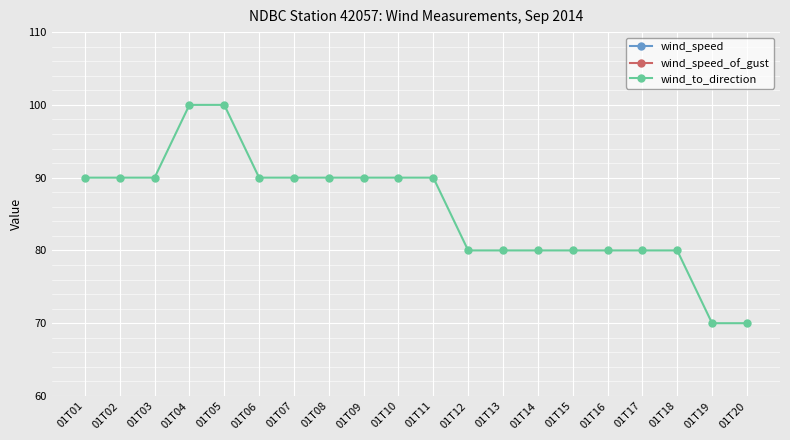

Count the number of data series in this chart.

3